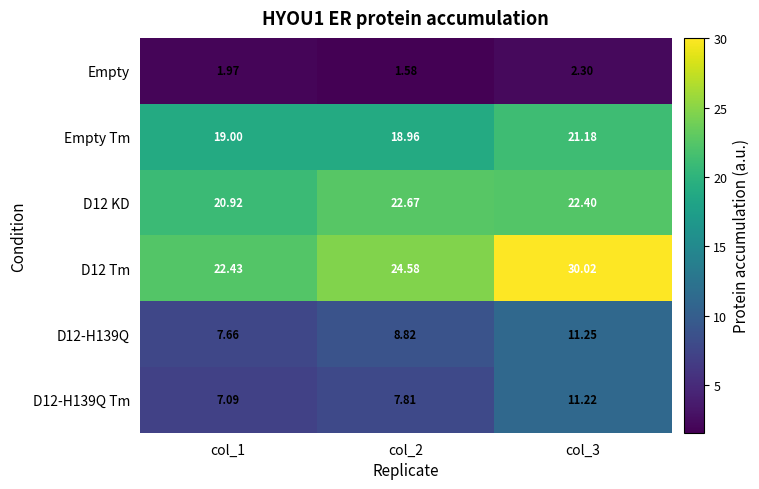

Is the value of Empty at col_2 greater than the value of D12 KD at col_1?

No